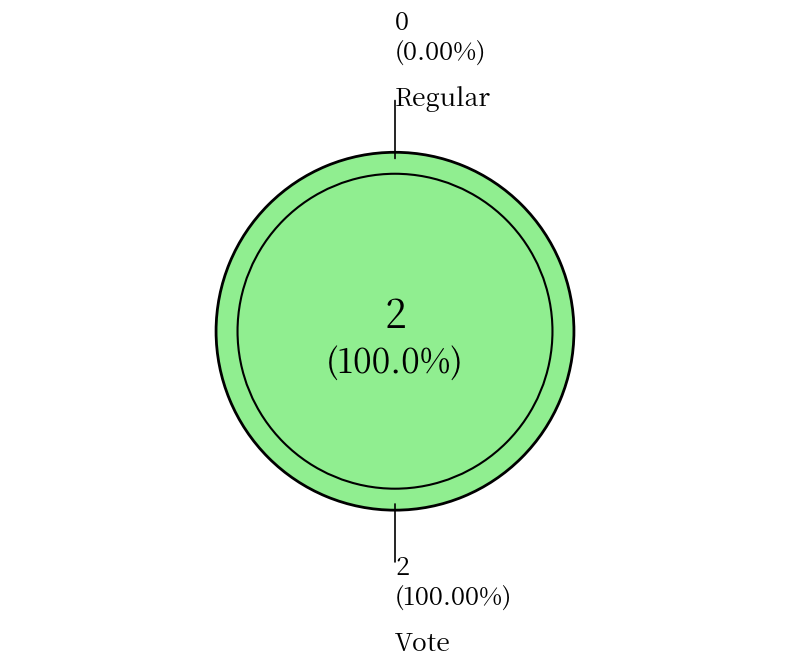

How many segments does this pie chart have?

2